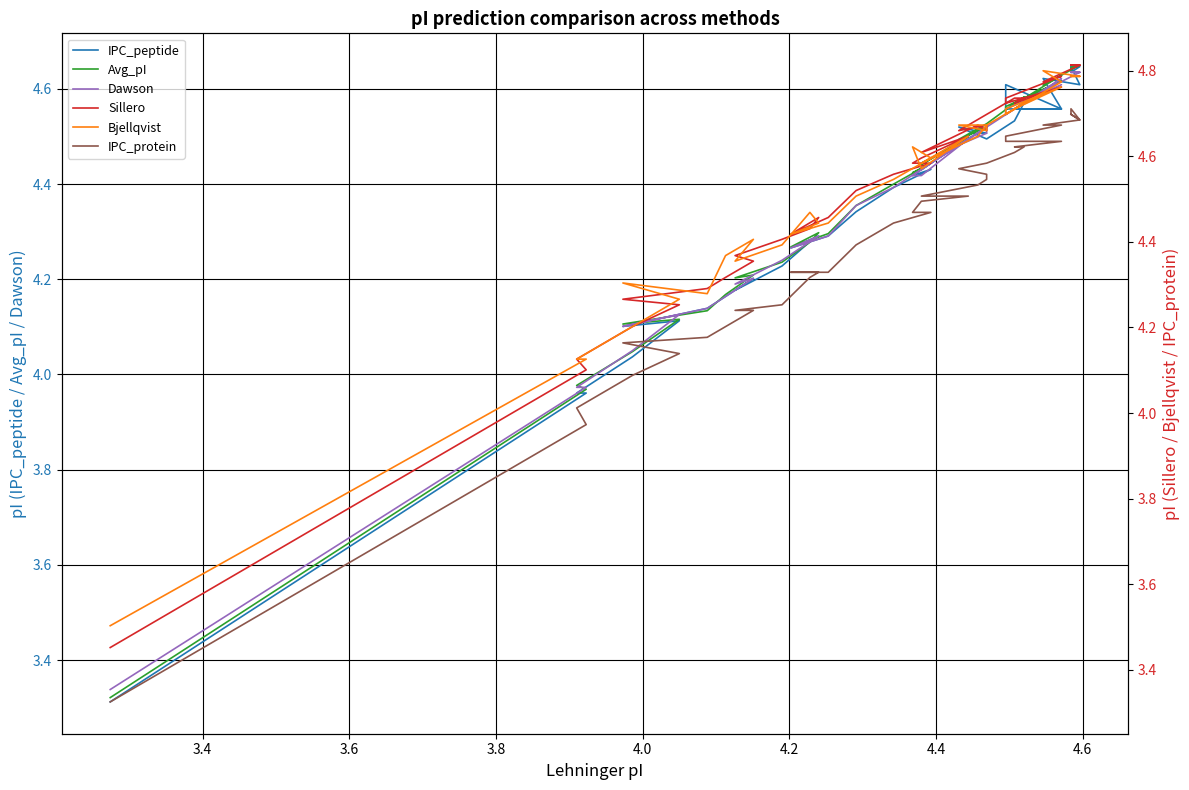

Does the chart have visible grid lines?

Yes